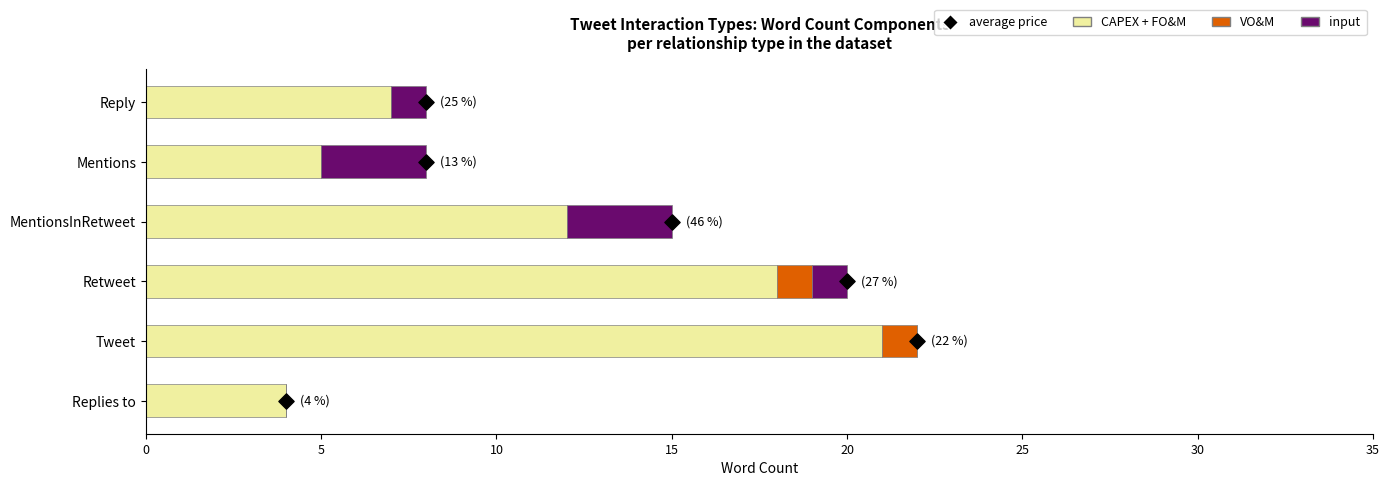

Which series reaches the maximum Y coordinate?

CAPEX + FO&M